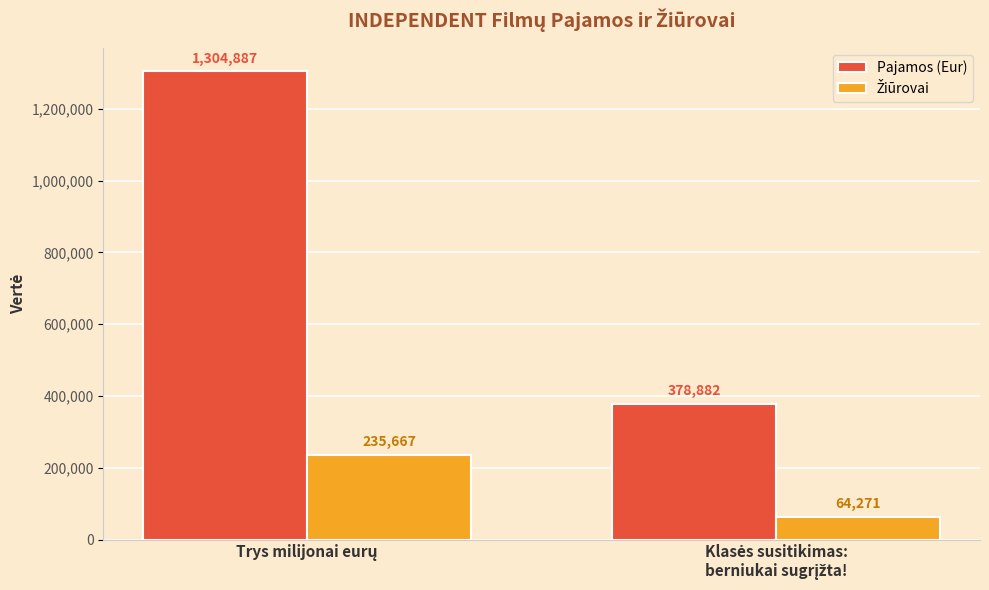

Which series has the largest total across all categories?

Pajamos (Eur)